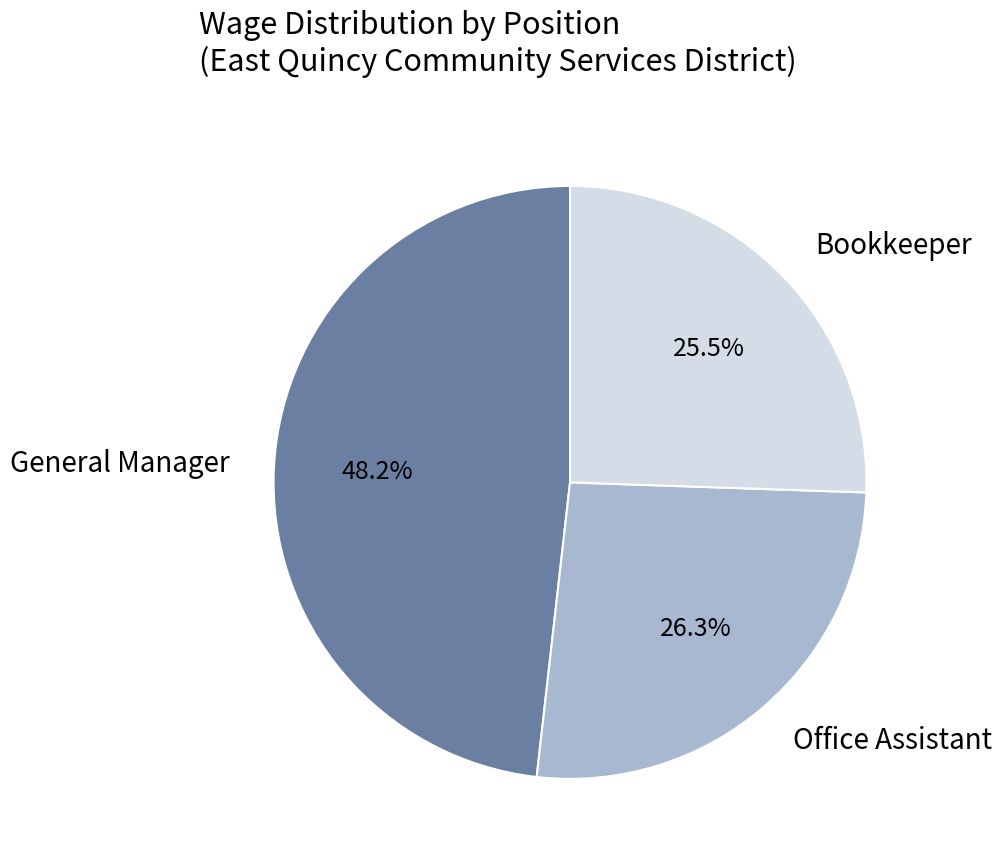

How many segments does this pie chart have?

3